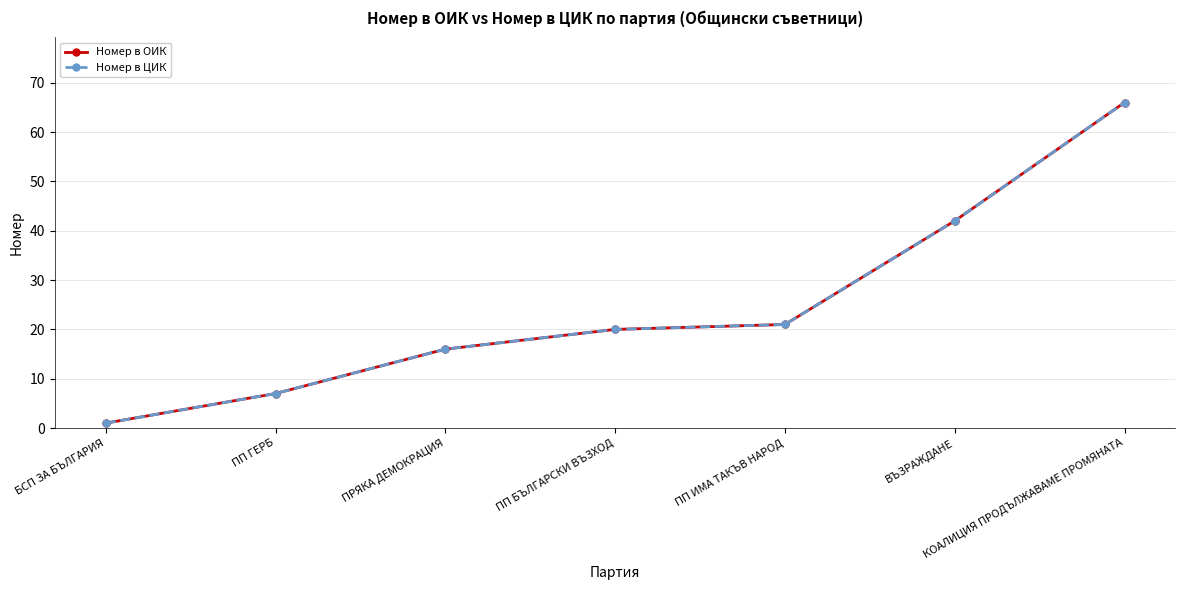

Which series has the largest range (max minus min)?

Номер в ОИК